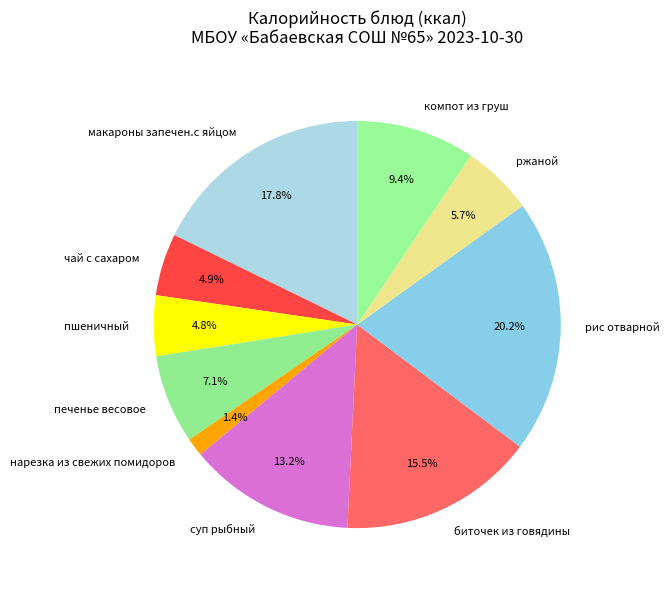

How many slices are in this pie chart?

10